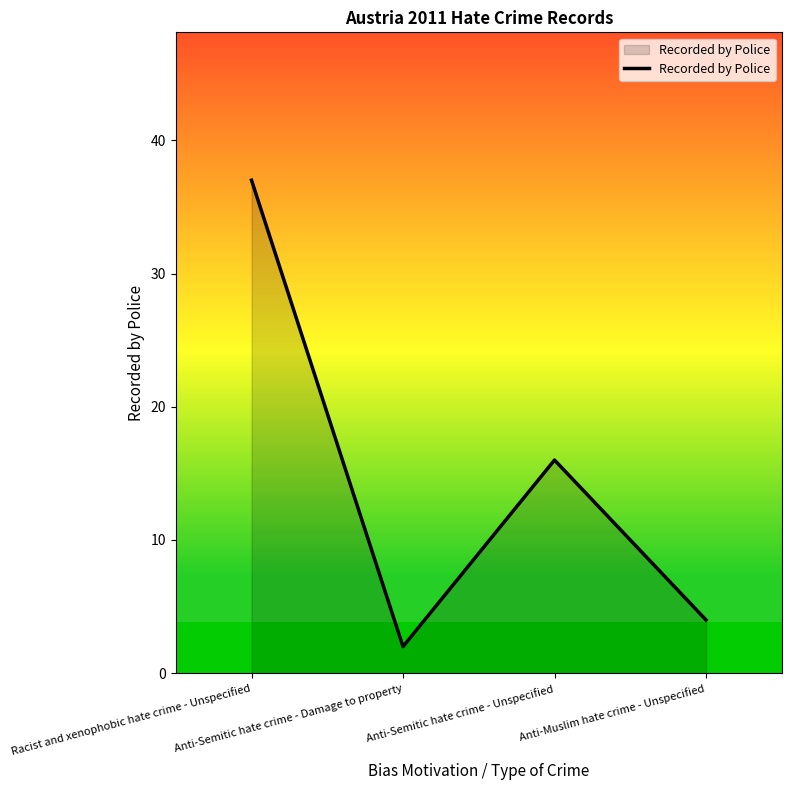

Does the chart display data point markers on the line(s)?

No